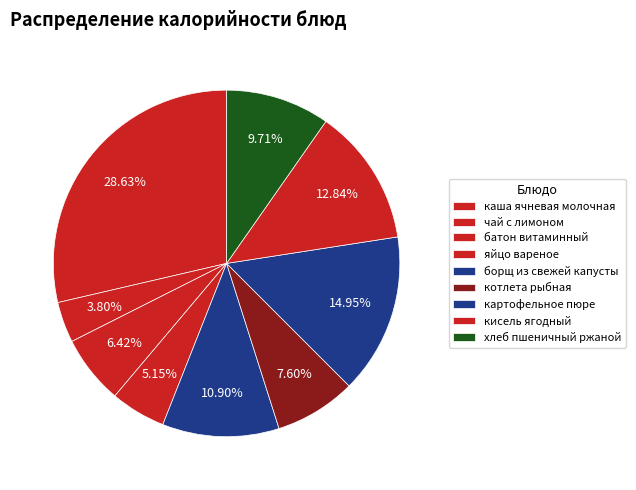

To the nearest percent, what is the difference between the largest and smallest slice percentages?

25%